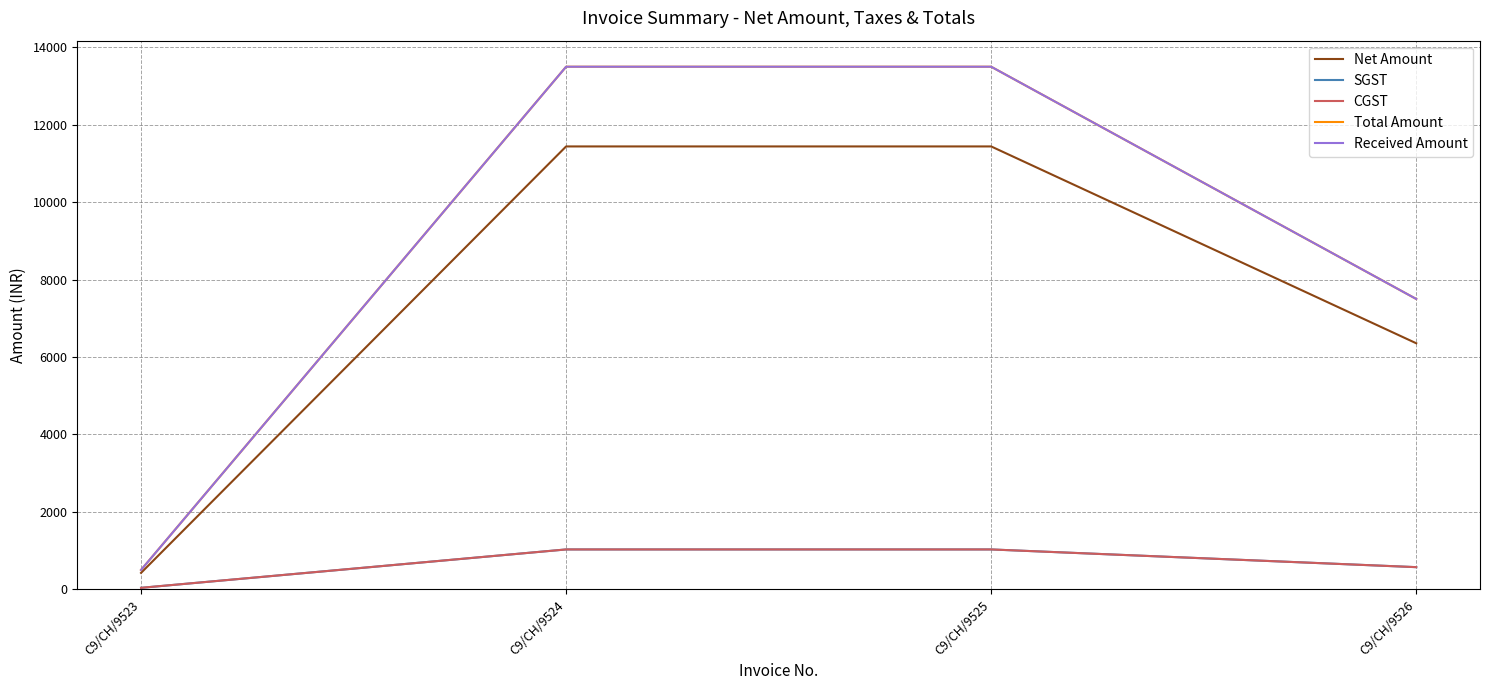

True or false: Total Amount has more than 0 interior local peaks.

False